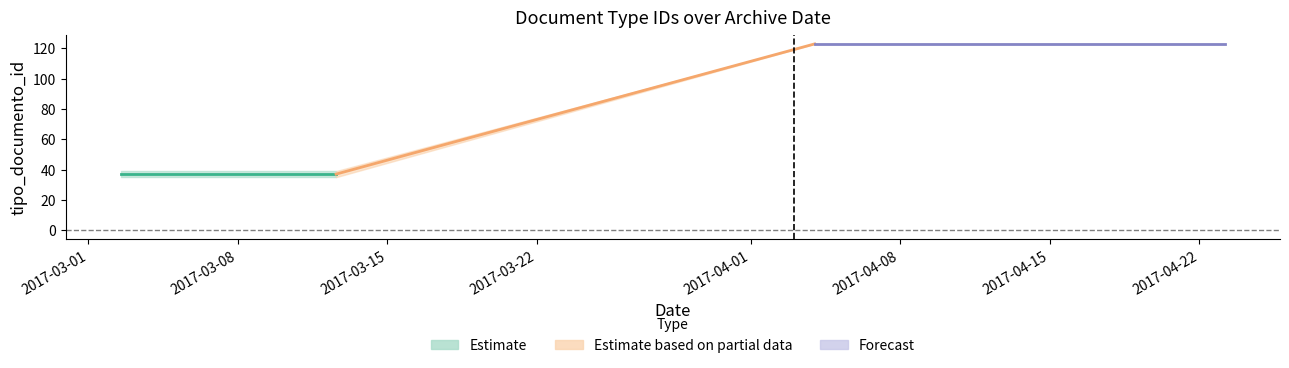

What is the highest value of the Estimate series?

39